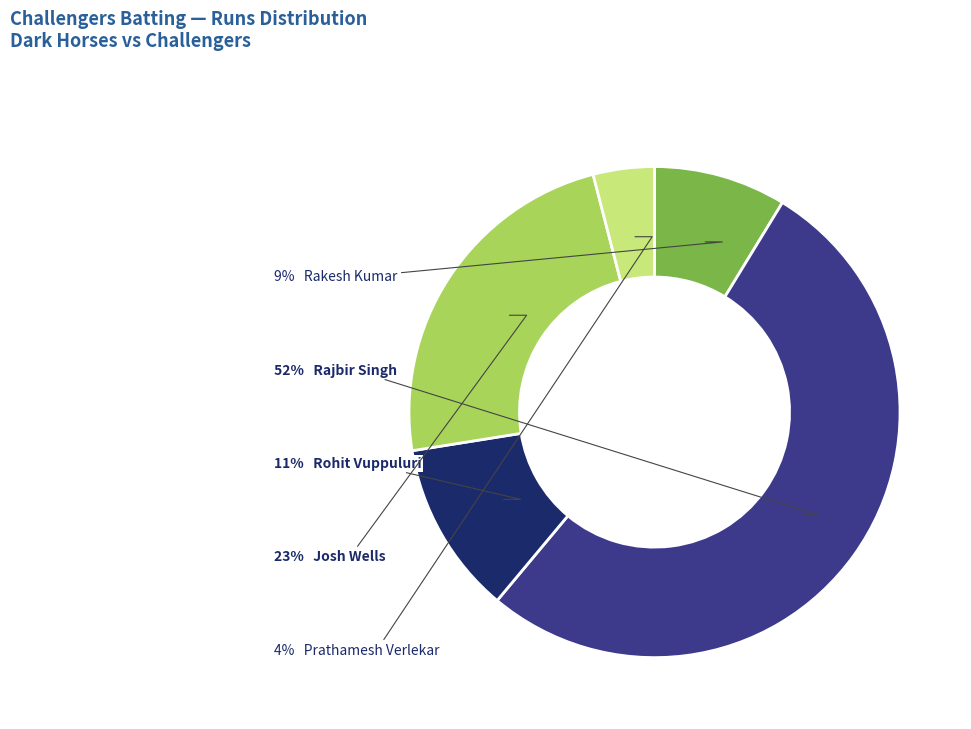

How many segments does this pie chart have?

5